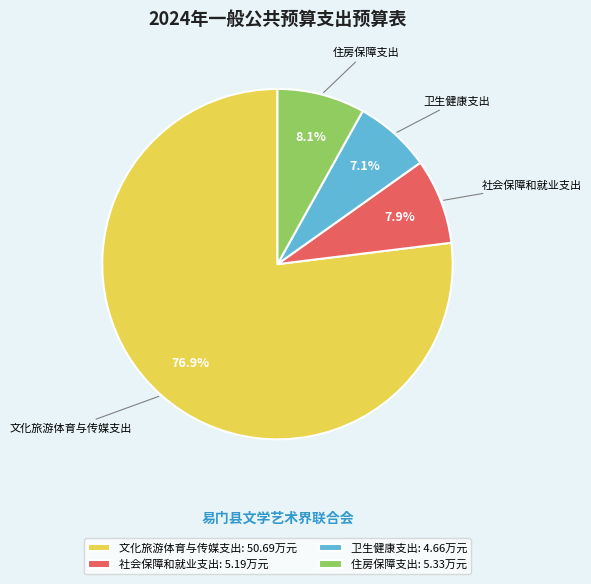

To the nearest percent, what percentage of the pie is 住房保障支出?

8%